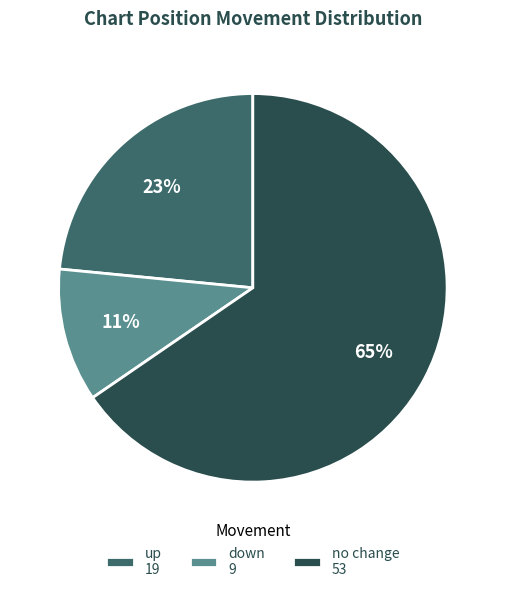

To the nearest percent, what is the average slice percentage?

33%